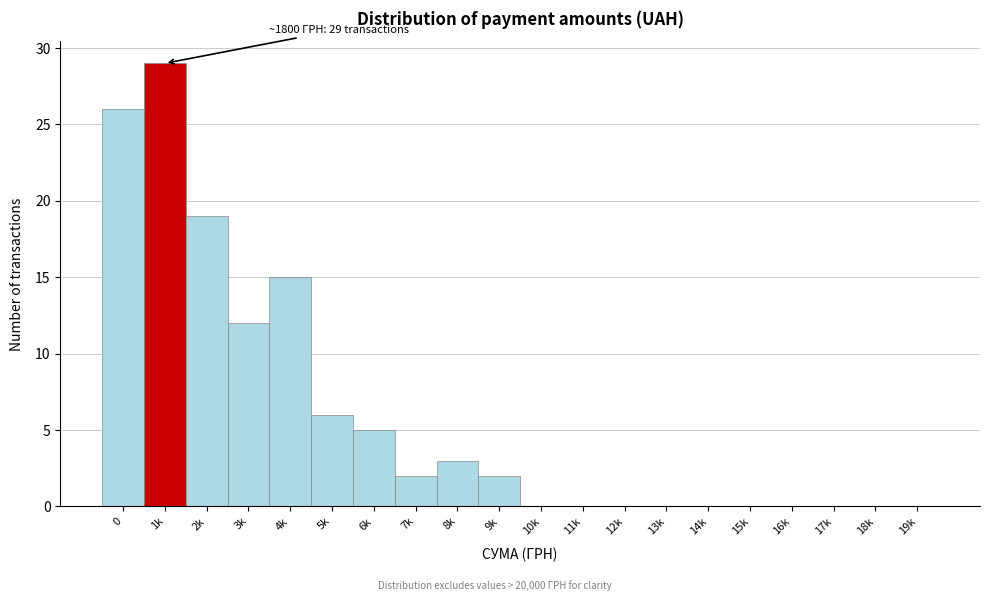

Reading right to left, extract all data points from this chart.

19k=0	18k=0	17k=0	16k=0	15k=0	14k=0	13k=0	12k=0	11k=0	10k=0	9k=2	8k=3	7k=2	6k=5	5k=6	4k=15	3k=12	2k=19	1k=29	0=26